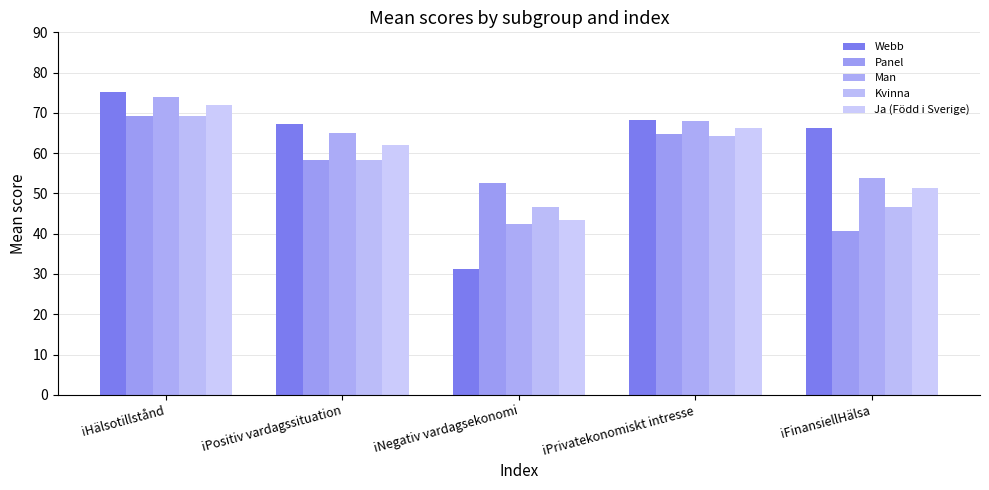

Reading left to right, list all the values displayed in this chart.

Webb: iHälsotillstånd=75.2	iPositiv vardagssituation=67.3	iNegativ vardagsekonomi=31.1	iPrivatekonomiskt intresse=68.3	iFinansiellHälsa=66.1
Panel: iHälsotillstånd=69.2	iPositiv vardagssituation=58.2	iNegativ vardagsekonomi=52.5	iPrivatekonomiskt intresse=64.9	iFinansiellHälsa=40.6
Man: iHälsotillstånd=73.8	iPositiv vardagssituation=65.1	iNegativ vardagsekonomi=42.4	iPrivatekonomiskt intresse=68.1	iFinansiellHälsa=53.9
Kvinna: iHälsotillstånd=69.2	iPositiv vardagssituation=58.2	iNegativ vardagsekonomi=46.6	iPrivatekonomiskt intresse=64.3	iFinansiellHälsa=46.7
Ja (Född i Sverige): iHälsotillstånd=71.8	iPositiv vardagssituation=61.9	iNegativ vardagsekonomi=43.4	iPrivatekonomiskt intresse=66.2	iFinansiellHälsa=51.3